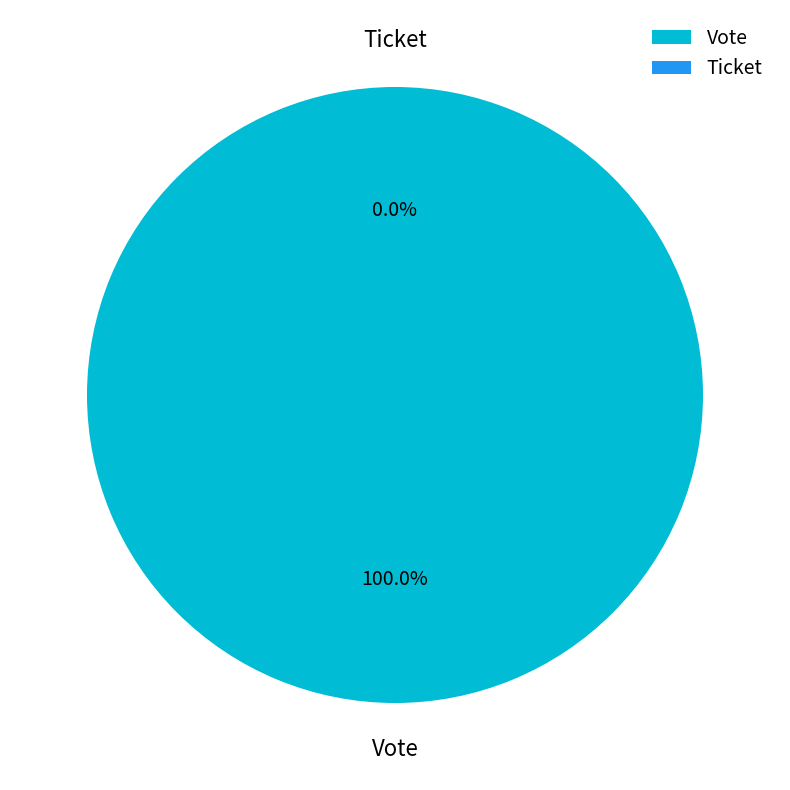

Rank the categories by value from lowest to highest.

Ticket, Vote